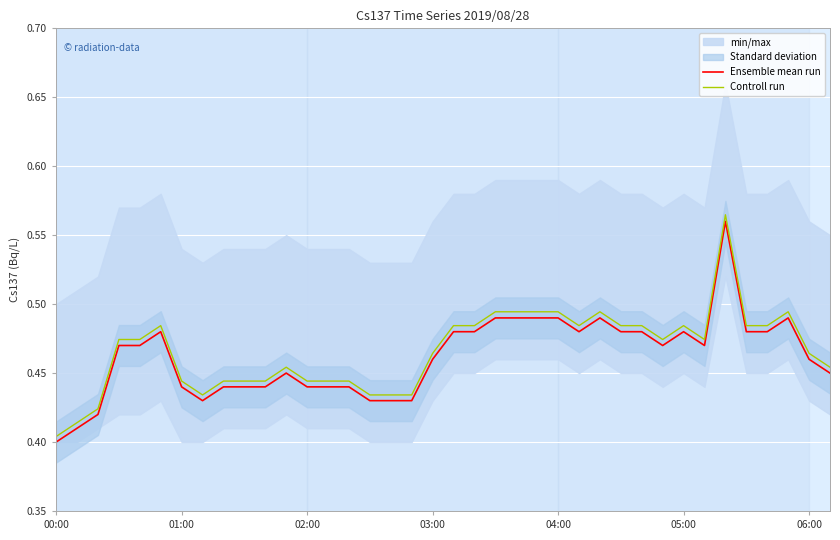

True or false: Controll run and Ensemble mean run intersect in this chart.

False